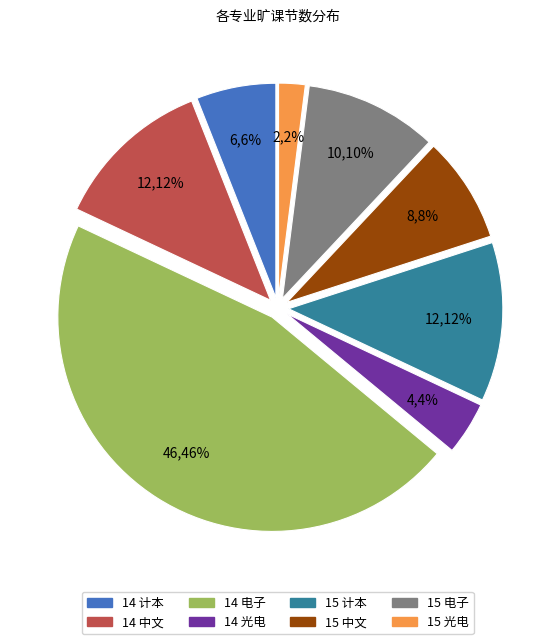

Do 14 光电 and 15 中文 together represent more than half of the pie?

No